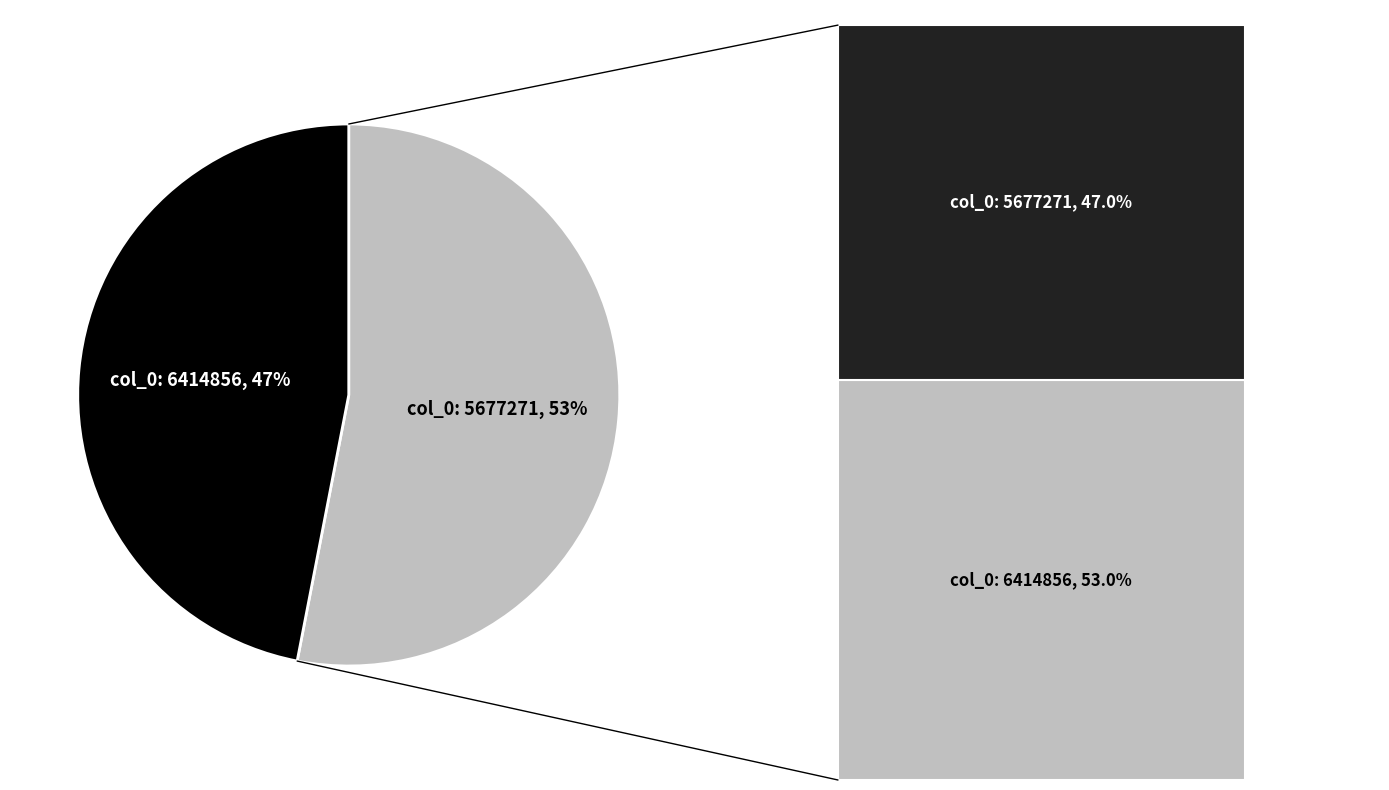

What percentage is the 6414856 slice, to the nearest percent?

53%